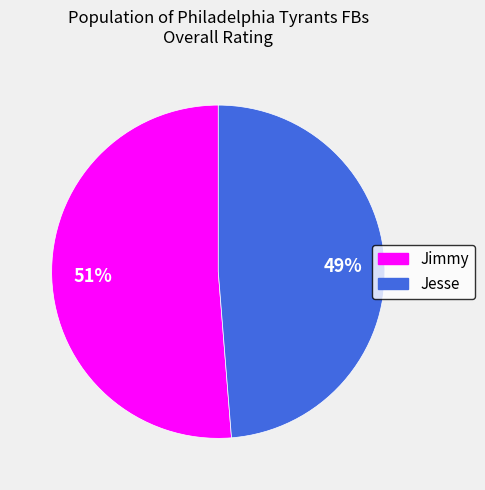

How many segments does this pie chart have?

2